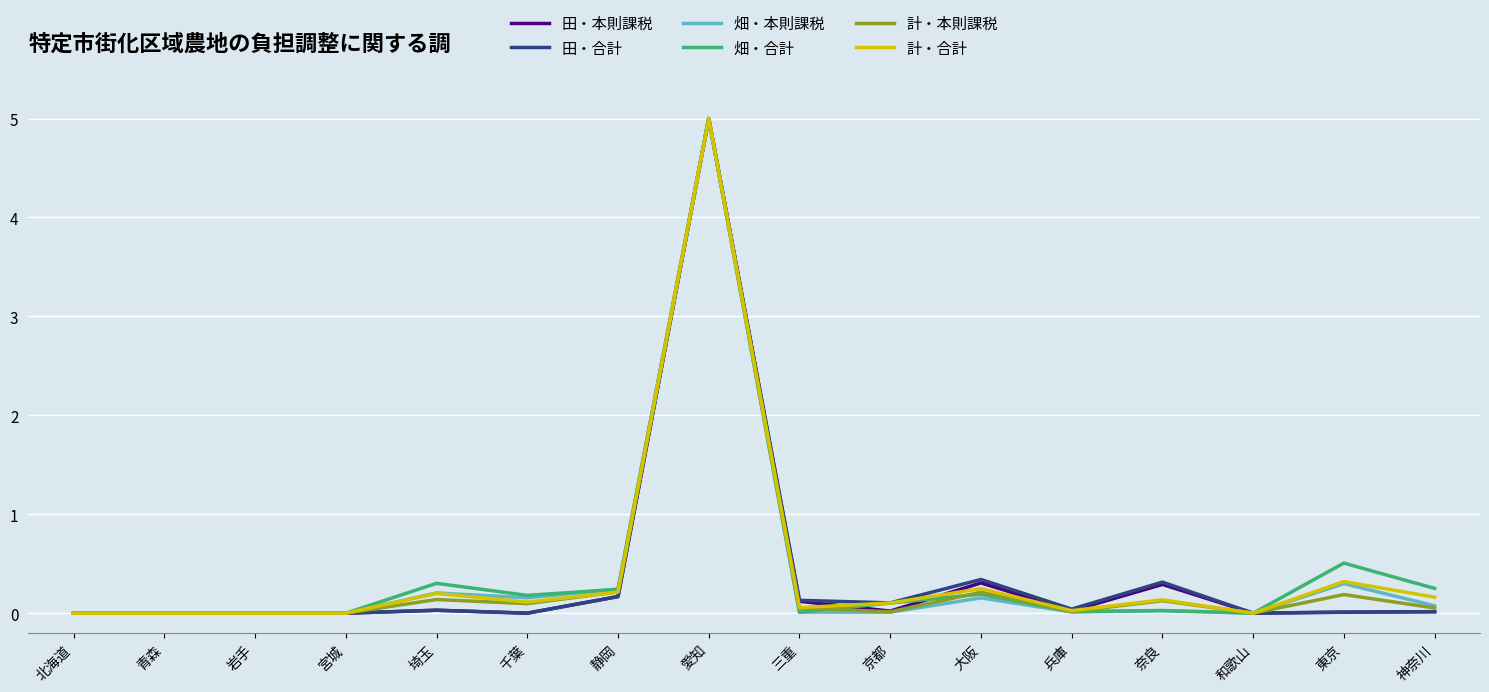

Where is 畑・合計 nearest to the value 2?

東京